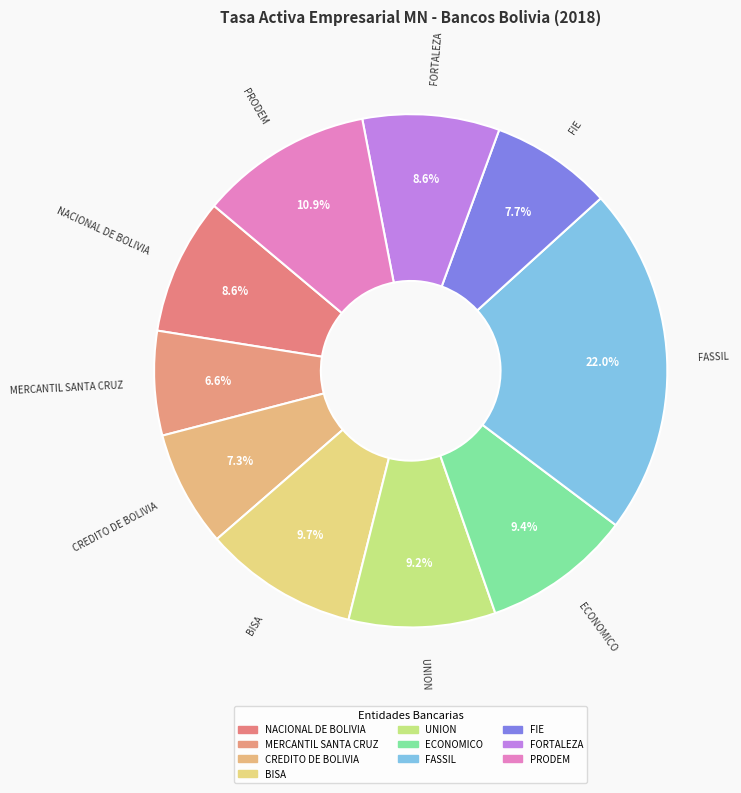

What percentage is the FASSIL slice, to the nearest percent?

22%